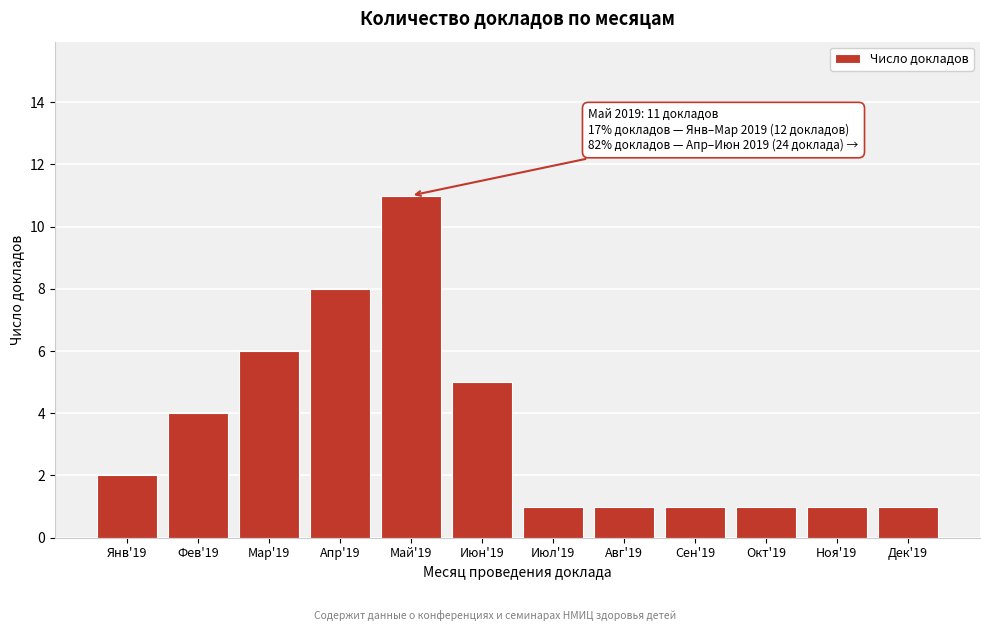

Reading right to left, transcribe all the data shown in this chart.

Дек'19=1	Ноя'19=1	Окт'19=1	Сен'19=1	Авг'19=1	Июл'19=1	Июн'19=5	Май'19=11	Апр'19=8	Мар'19=6	Фев'19=4	Янв'19=2